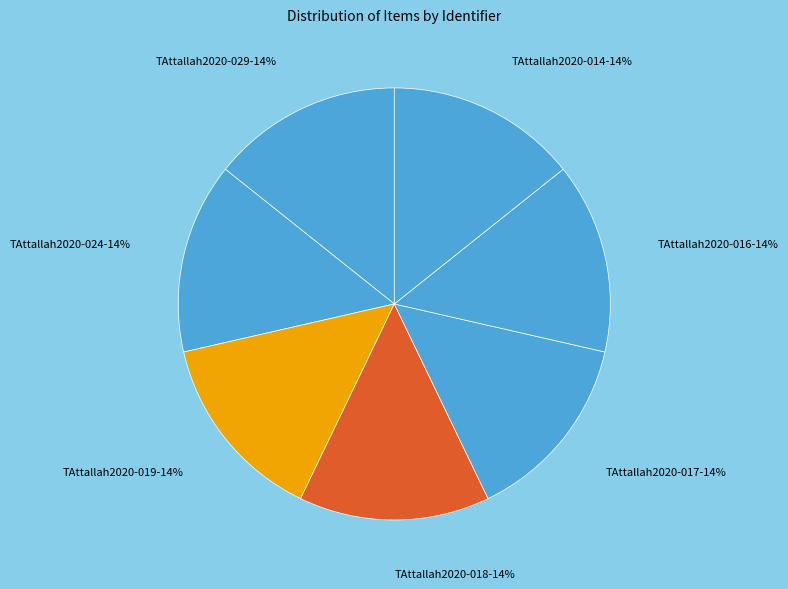

Approximately how many times larger is the value at TAttallah2020-024 compared to TAttallah2020-014?

1.0